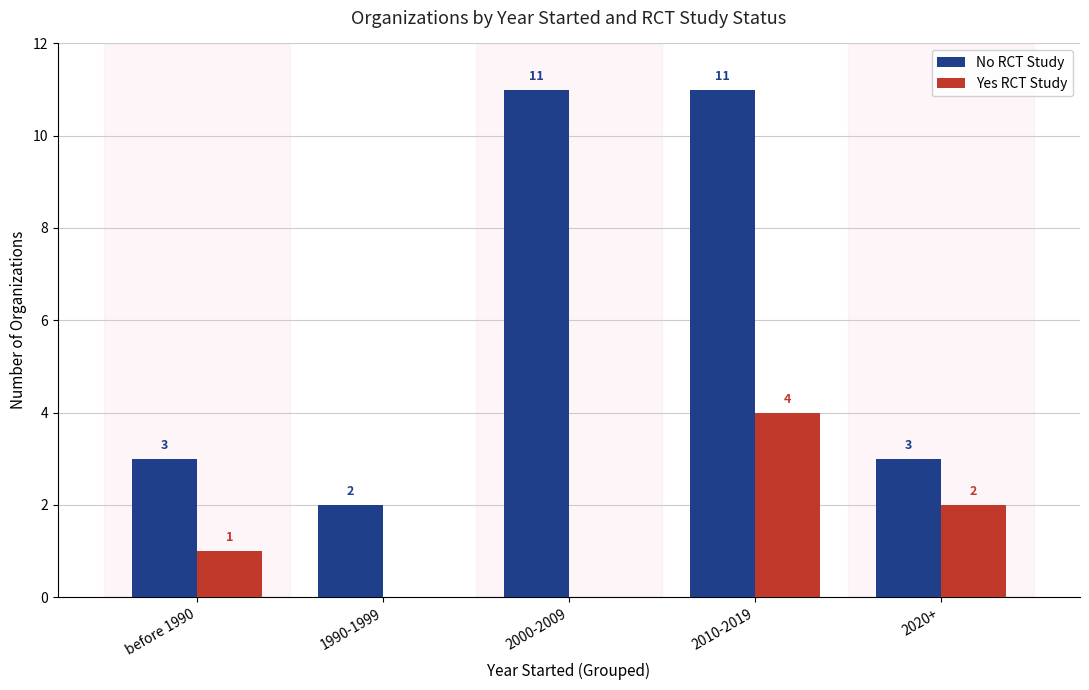

The value of Yes RCT Study at before 1990 is 1. True or false?

True